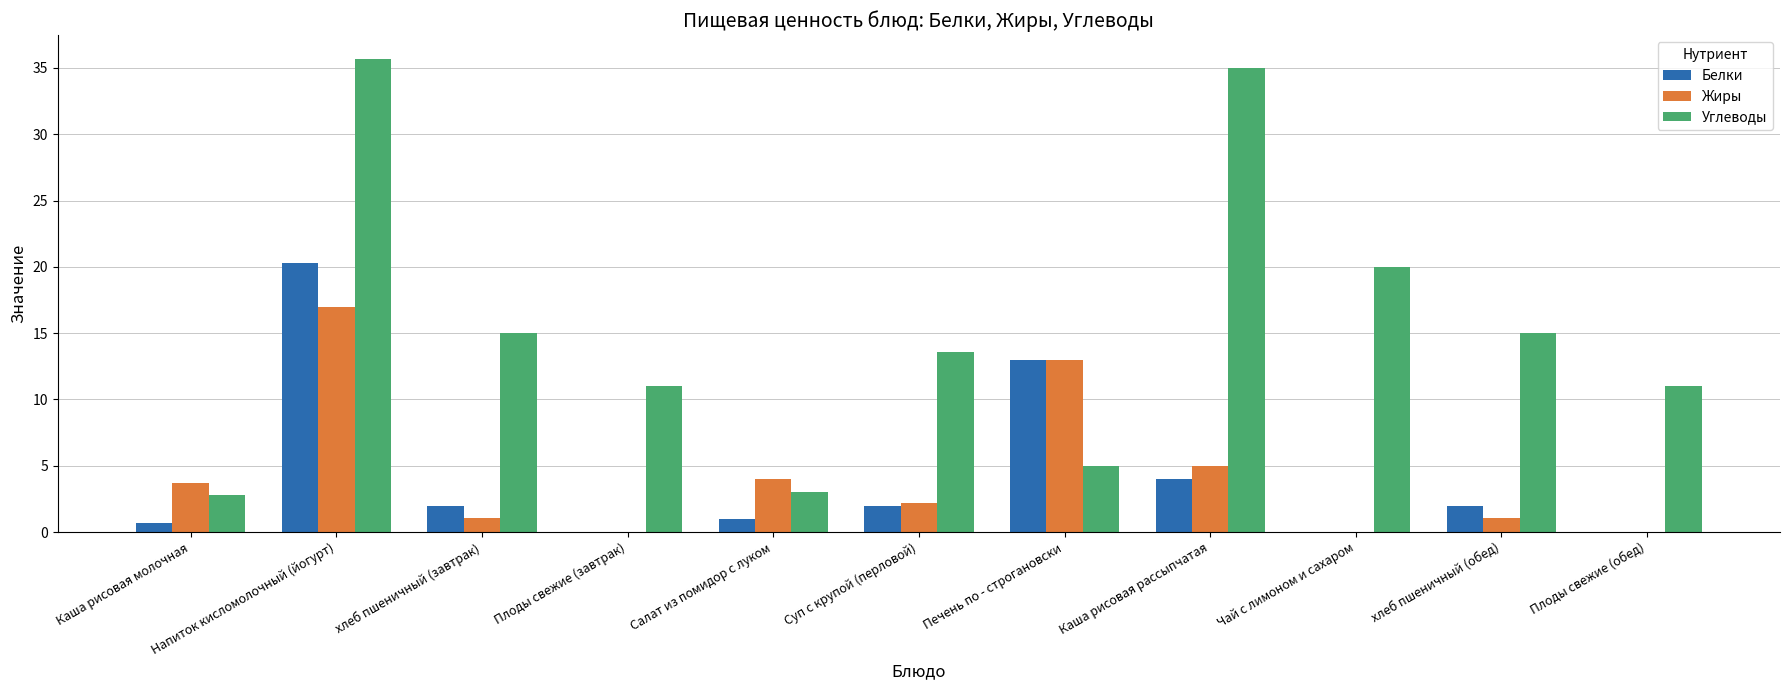

What is the approximate value of Углеводы at Салат из помидор с луком?

3.0